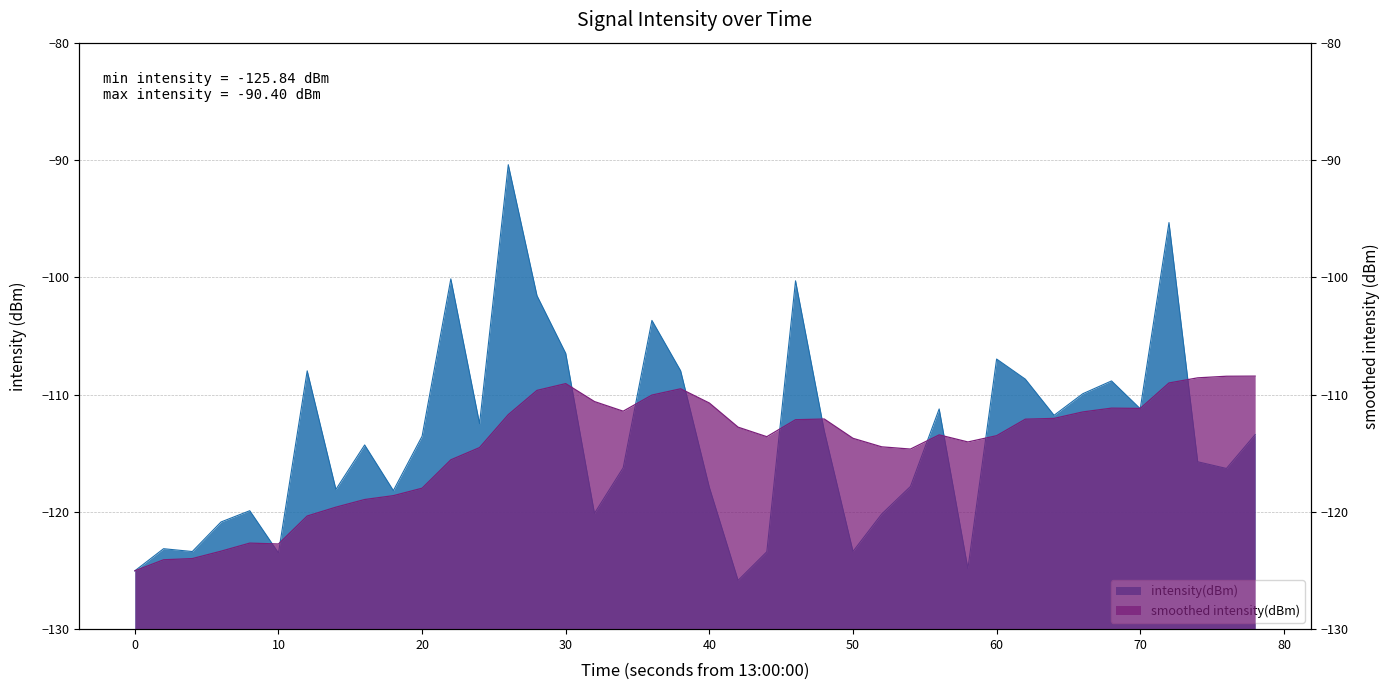

What is the value of the intensity(dBm) point at the 19th from the left?

-103.7